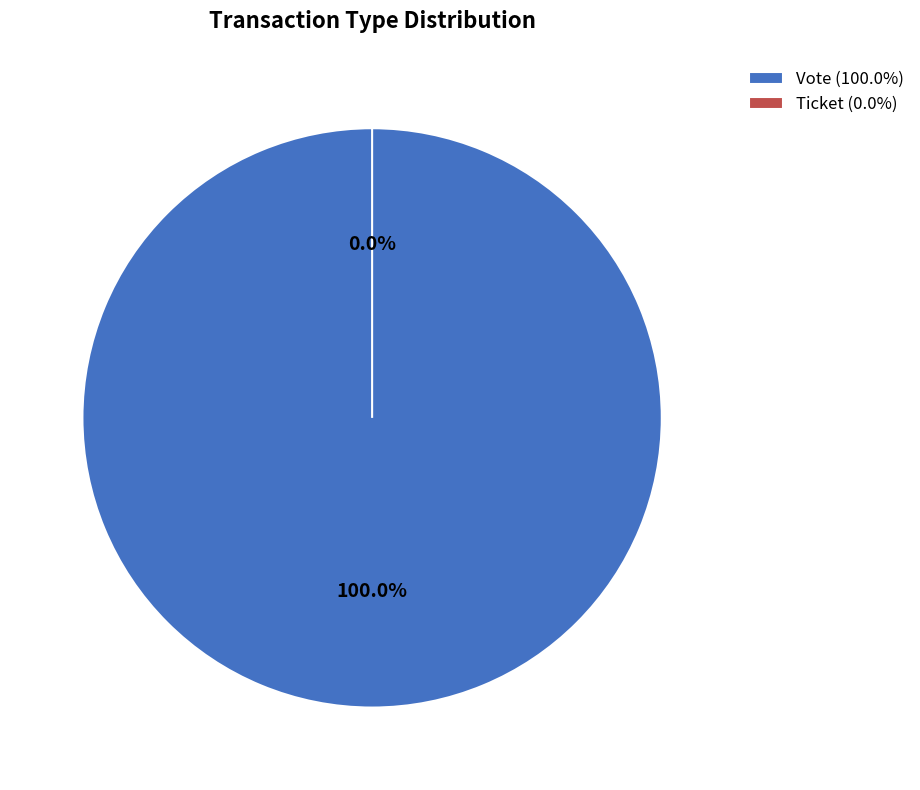

What is the total percentage of Ticket and Vote?

100.0%